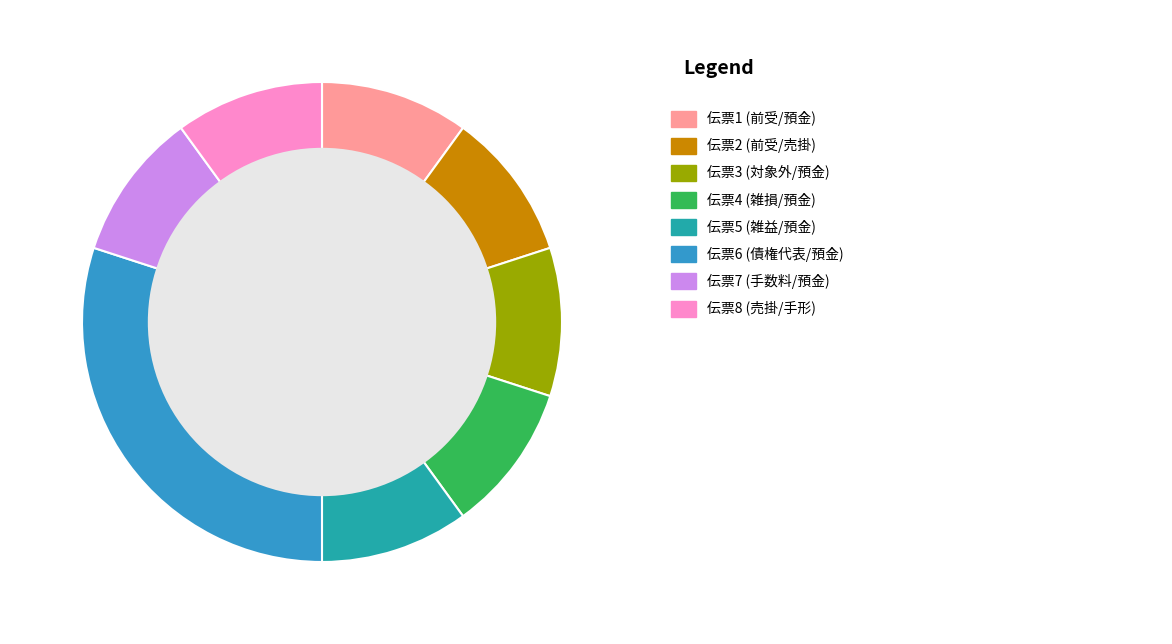

The 7-1 slice represents 18% of the pie. True or false?

False